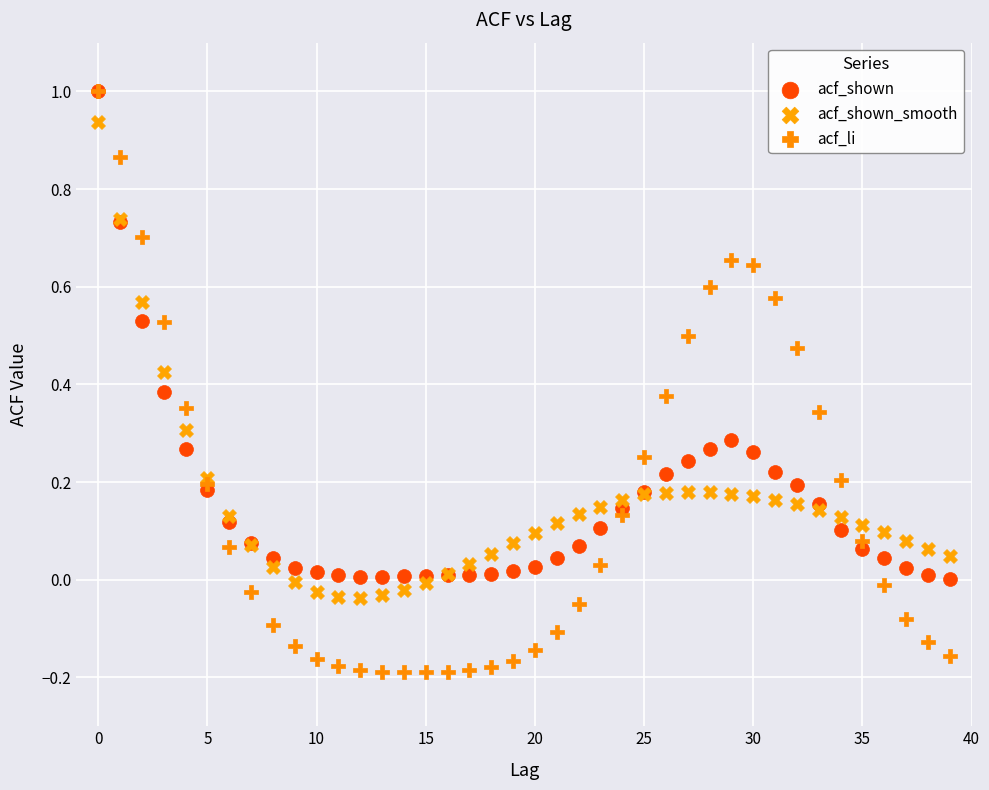

Which series reaches the minimum Y coordinate?

acf_li